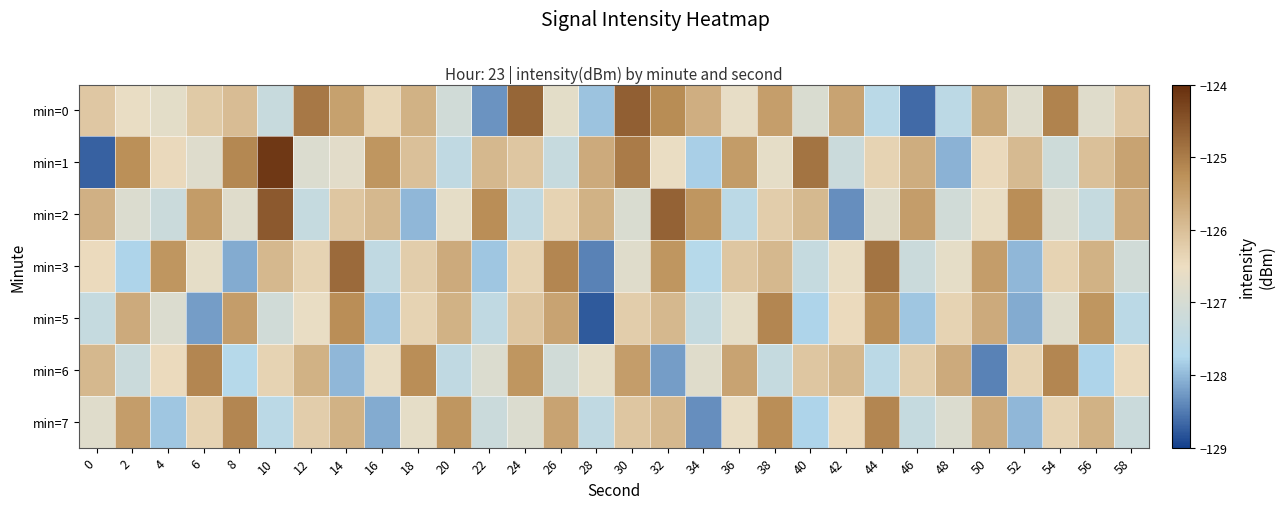

Reading left to right, extract all data points from this chart.

min=0: 0=-126.1	2=-126.6	4=-126.7	6=-126.2	8=-126.0	10=-127.3	12=-124.9	14=-125.5	16=-126.4	18=-125.8	20=-127.1	22=-128.3	24=-124.7	26=-126.7	28=-127.9	30=-124.6	32=-125.2	34=-125.7	36=-126.6	38=-125.5	40=-126.9	42=-125.6	44=-127.6	46=-128.6	48=-127.5	50=-125.6	52=-126.8	54=-125.1	56=-126.8	58=-126.1
min=1: 0=-128.7	2=-125.2	4=-126.4	6=-126.8	8=-125.2	10=-124.2	12=-126.9	14=-126.7	16=-125.3	18=-126.0	20=-127.5	22=-125.9	24=-126.1	26=-127.3	28=-125.7	30=-125.0	32=-126.5	34=-127.8	36=-125.4	38=-126.7	40=-124.9	42=-127.2	44=-126.3	46=-125.7	48=-128.1	50=-126.4	52=-125.9	54=-127.2	56=-126.0	58=-125.6
min=2: 0=-125.8	2=-126.9	4=-127.2	6=-125.4	8=-126.8	10=-124.6	12=-127.3	14=-126.1	16=-125.9	18=-128.0	20=-126.7	22=-125.2	24=-127.5	26=-126.3	28=-125.8	30=-126.9	32=-124.7	34=-125.3	36=-127.6	38=-126.2	40=-125.9	42=-128.3	44=-126.8	46=-125.5	48=-127.1	50=-126.6	52=-125.2	54=-126.9	56=-127.3	58=-125.7
min=3: 0=-126.5	2=-127.8	4=-125.3	6=-126.7	8=-128.1	10=-125.9	12=-126.3	14=-124.8	16=-127.5	18=-126.2	20=-125.7	22=-127.9	24=-126.3	26=-125.1	28=-128.4	30=-126.8	32=-125.3	34=-127.7	36=-126.1	38=-125.9	40=-127.3	42=-126.6	44=-124.9	46=-127.2	48=-126.7	50=-125.5	52=-128.0	54=-126.3	56=-125.8	58=-127.1
min=5: 0=-127.3	2=-125.7	4=-126.9	6=-128.2	8=-125.5	10=-127.1	12=-126.6	14=-125.2	16=-127.9	18=-126.3	20=-125.8	22=-127.5	24=-126.1	26=-125.6	28=-128.8	30=-126.2	32=-125.9	34=-127.3	36=-126.7	38=-125.1	40=-127.8	42=-126.5	44=-125.2	46=-127.9	48=-126.3	50=-125.7	52=-128.1	54=-126.8	56=-125.3	58=-127.6
min=6: 0=-125.9	2=-127.2	4=-126.5	6=-125.1	8=-127.7	10=-126.3	12=-125.8	14=-128.0	16=-126.6	18=-125.2	20=-127.5	22=-126.9	24=-125.3	26=-127.1	28=-126.7	30=-125.5	32=-128.2	34=-126.8	36=-125.6	38=-127.3	40=-126.1	42=-125.9	44=-127.6	46=-126.2	48=-125.7	50=-128.4	52=-126.3	54=-125.1	56=-127.8	58=-126.5
min=7: 0=-126.8	2=-125.5	4=-127.9	6=-126.3	8=-125.1	10=-127.6	12=-126.2	14=-125.8	16=-128.1	18=-126.7	20=-125.3	22=-127.2	24=-126.9	26=-125.6	28=-127.5	30=-126.1	32=-125.9	34=-128.3	36=-126.6	38=-125.2	40=-127.8	42=-126.5	44=-125.1	46=-127.3	48=-126.9	50=-125.7	52=-128.0	54=-126.3	56=-125.8	58=-127.2